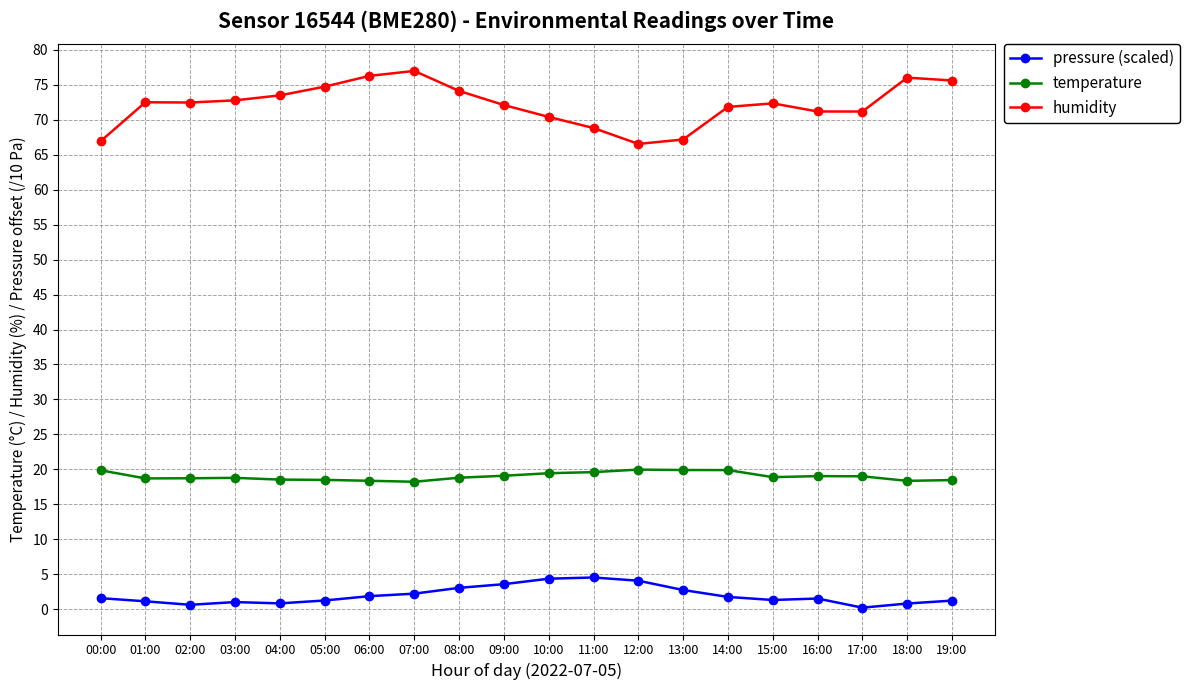

Is it true that temperature equals 18.5 at 05:00?

True